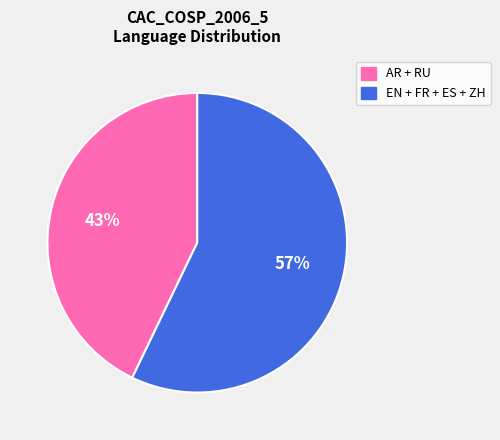

To the nearest percent, what is the average slice percentage?

50%